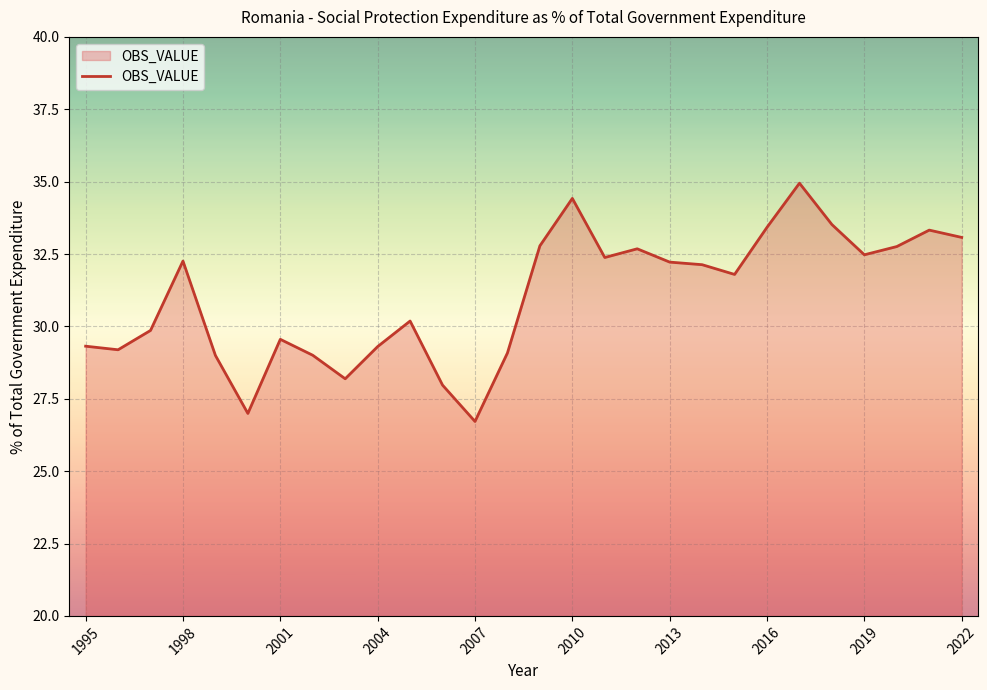

What is the maximum value shown in the chart?

34.9